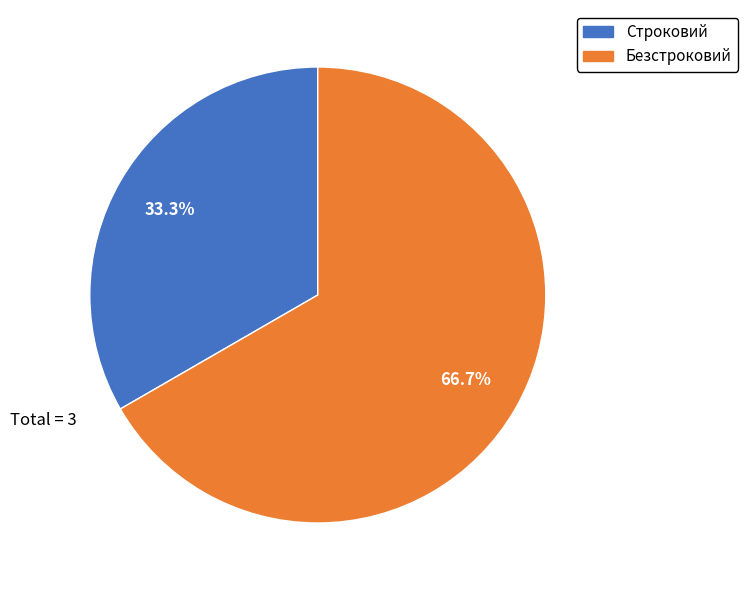

How many segments does this pie chart have?

2